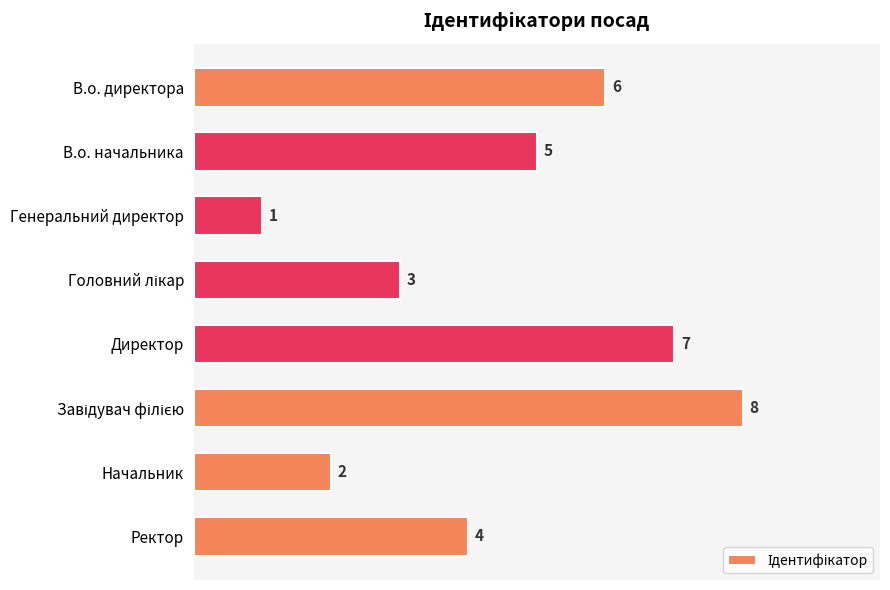

How many values are below 5?

4